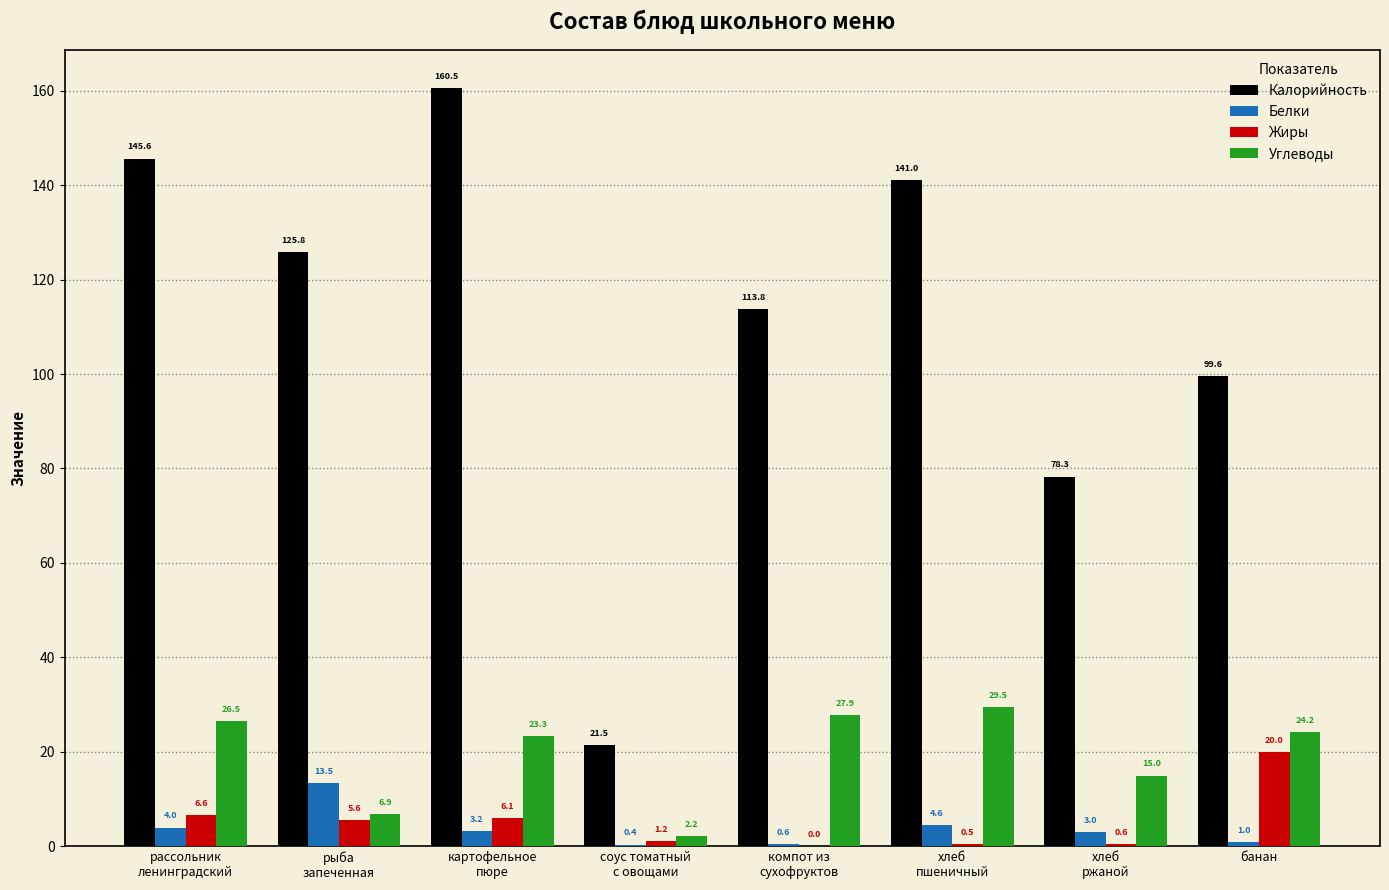

What is the maximum value shown in the chart?

160.5